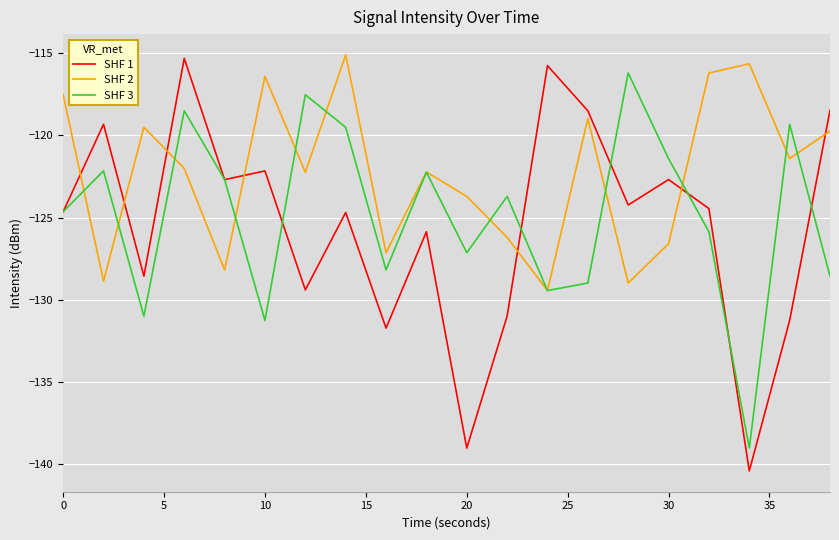

Which series has the largest total across all categories?

SHF 2